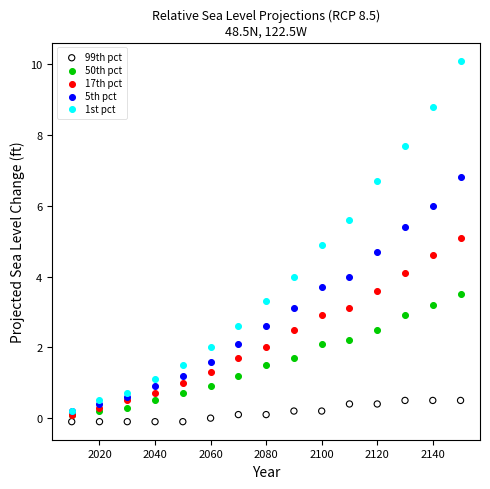

Which series reaches the minimum Y coordinate?

99th pct